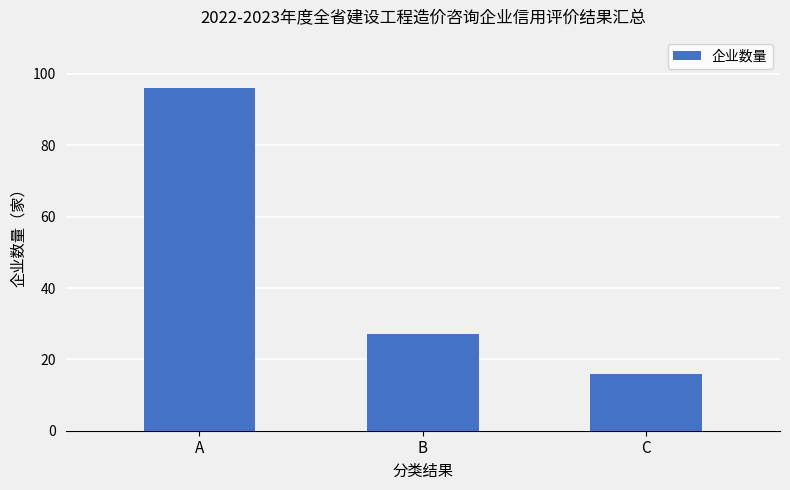

What is the approximate value at A, to the nearest 5?

95